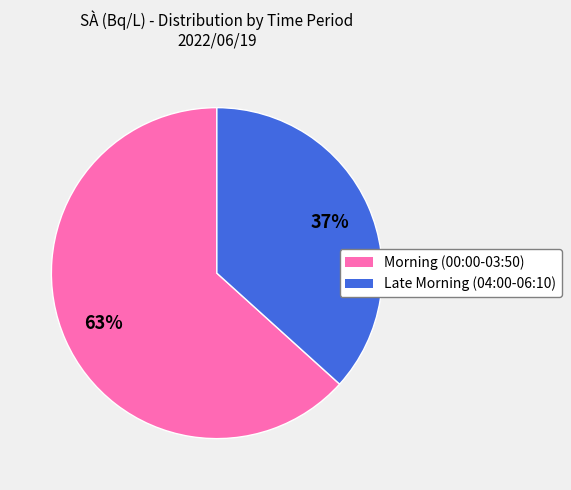

To the nearest percent, what is the average slice percentage?

50%